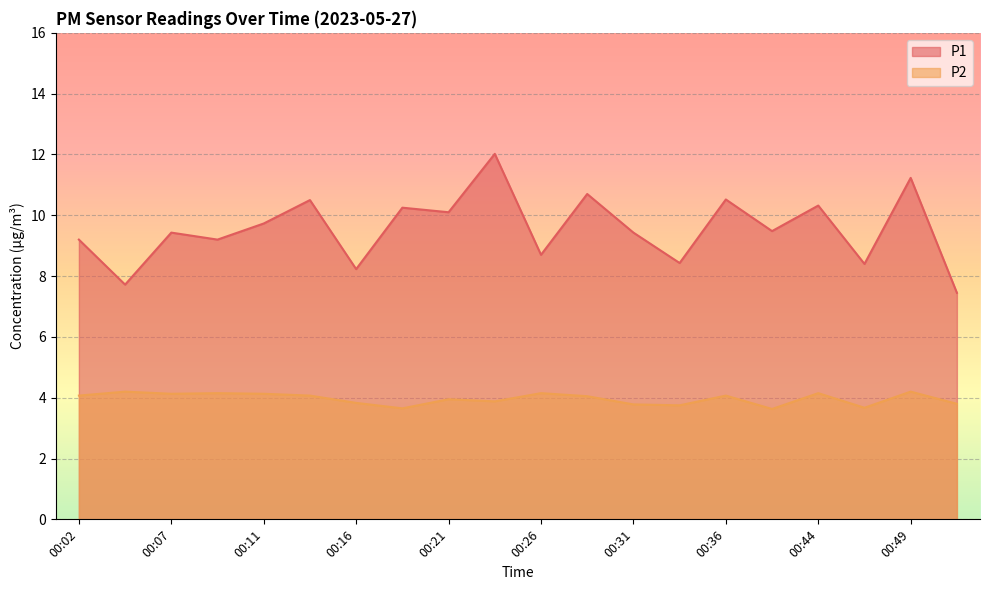

Between 00:19 and 00:44, which series saw the biggest shift?

P2